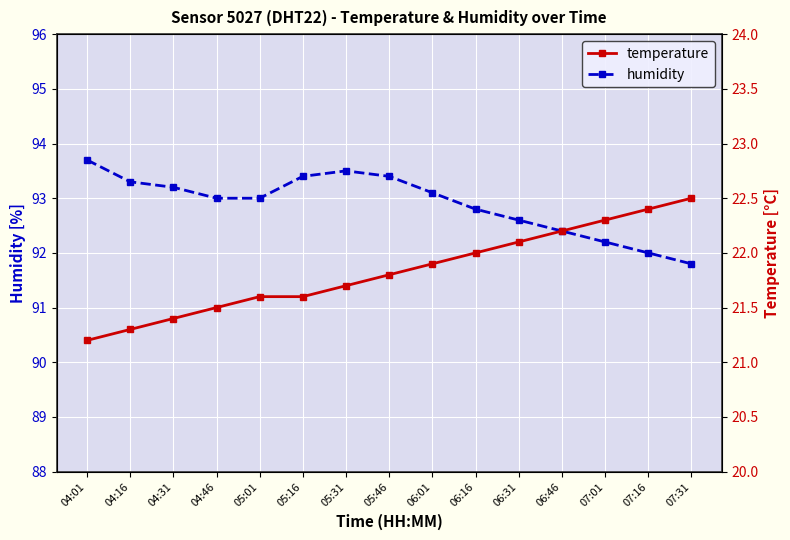

Is it true that humidity equals 93.7 at 04:01?

True